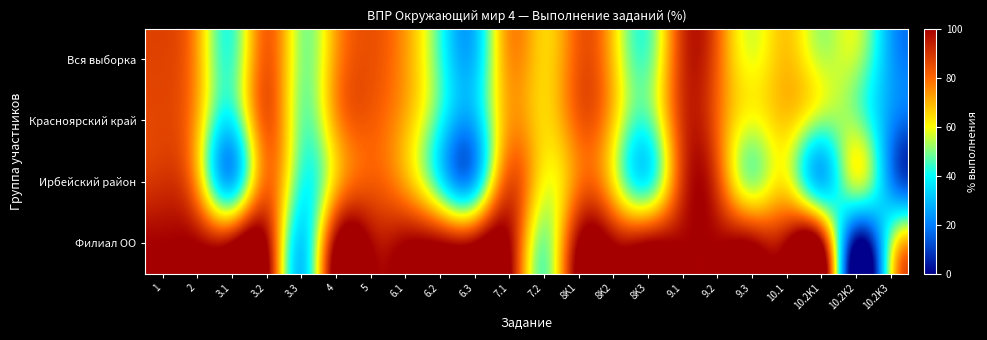

Rank the series by their maximum value, from highest to lowest.

Филиал ОО, Ирбейский район, Вся выборка, Красноярский край